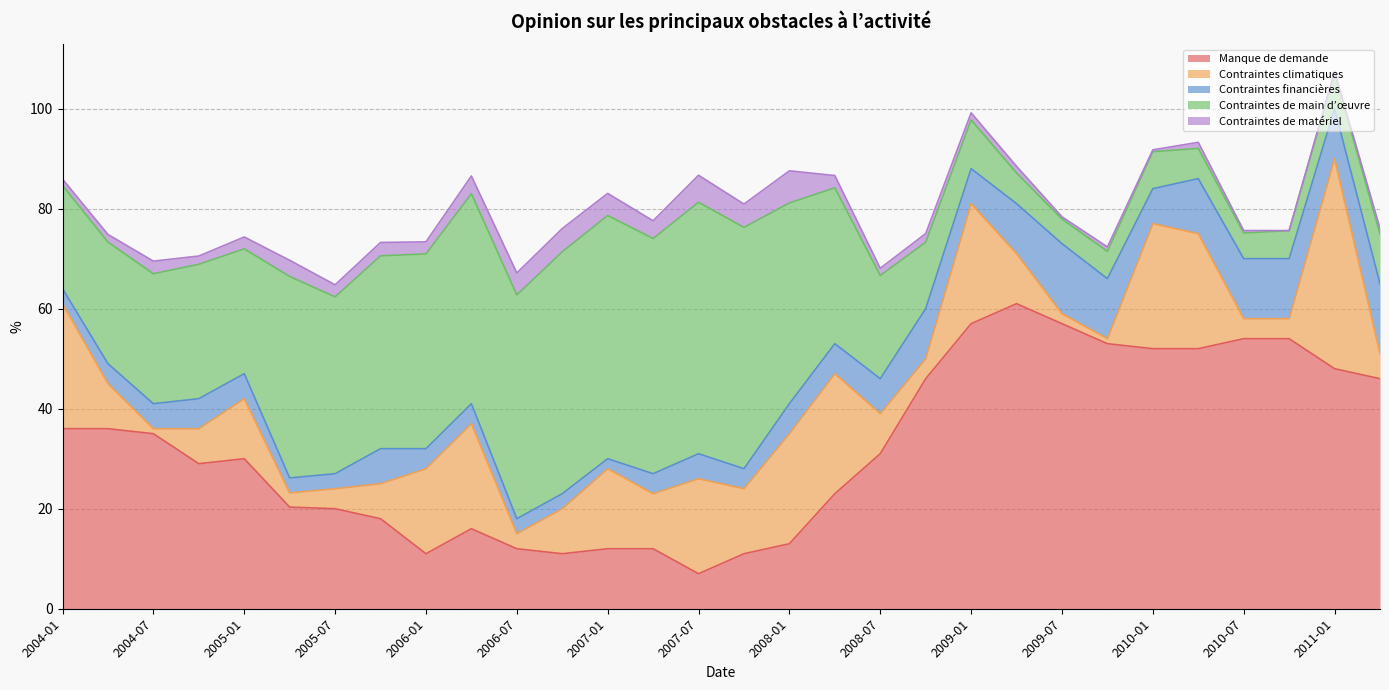

How many values in the Manque de demande series are below 31?

15